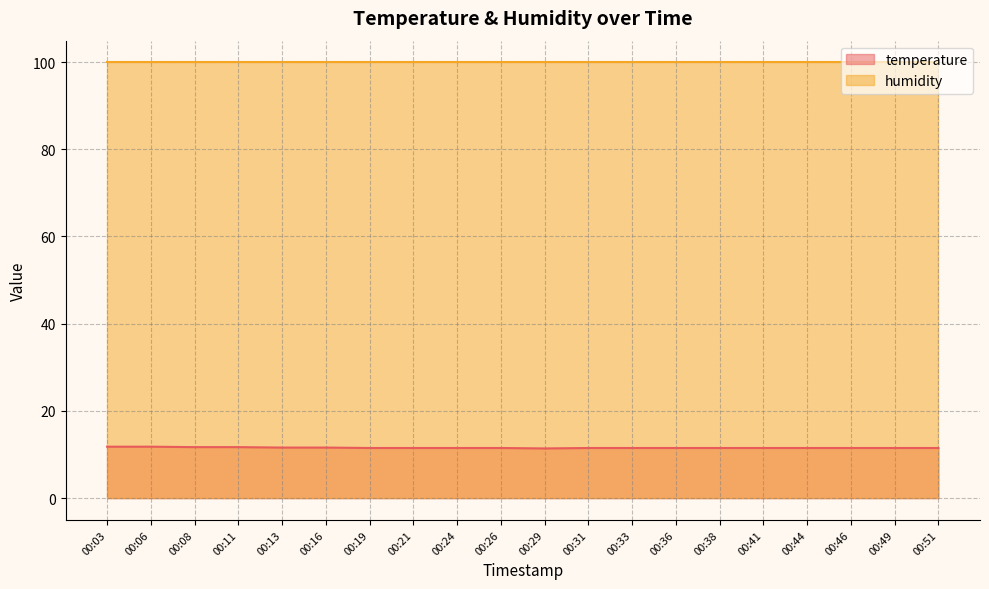

What is the maximum value shown in the chart?

99.9